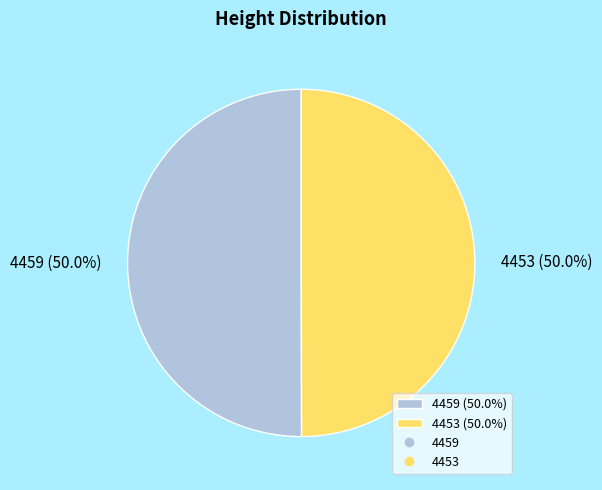

True or false: 4459 accounts for 39% of the total.

False